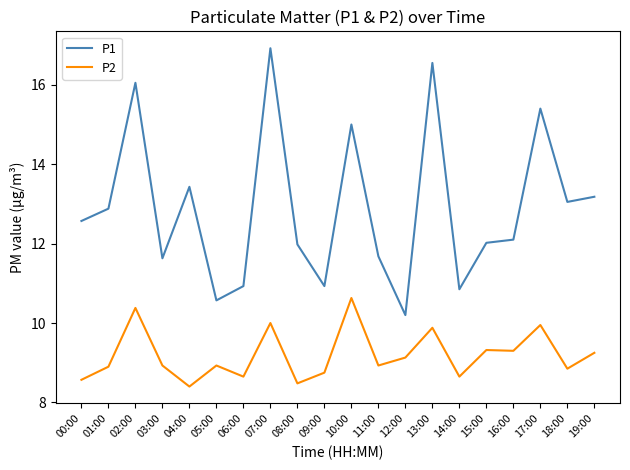

True or false: P2 has a value of 15.3 at 13:00.

False